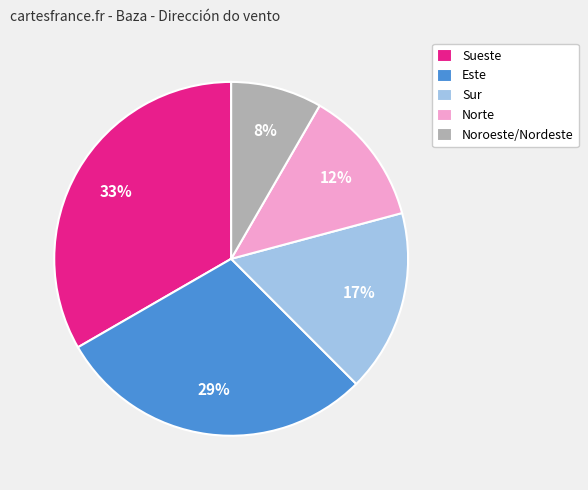

Is there any slice that represents more than half of the pie?

No